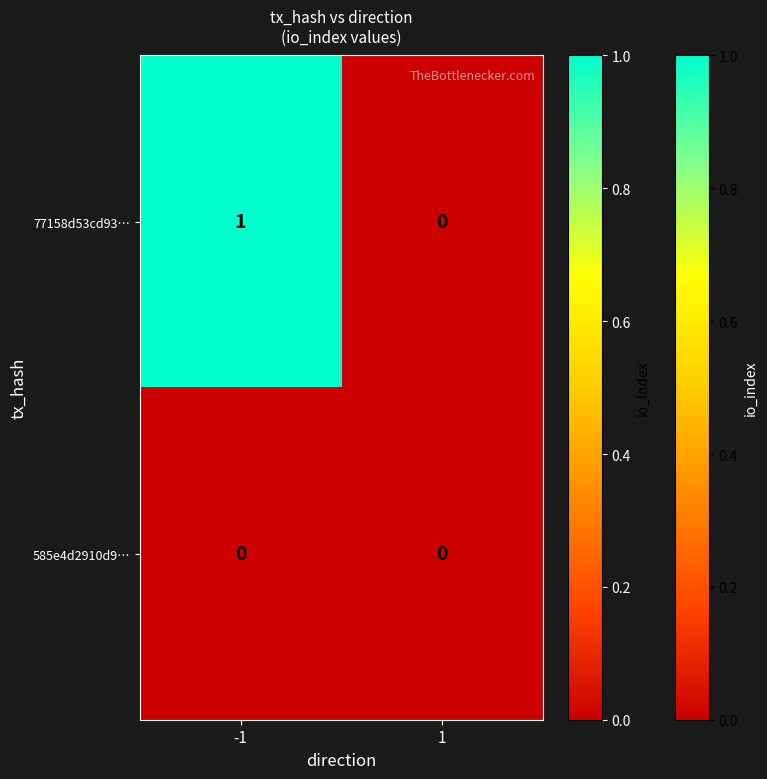

List the labels in order of 77158d53cd93… value, largest first.

-1, 1